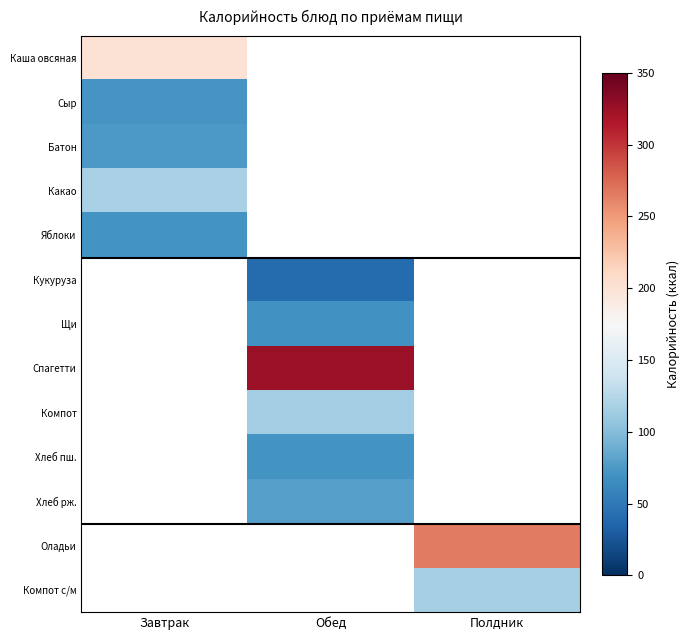

Which series has the largest range (max minus min)?

Каша овсяная